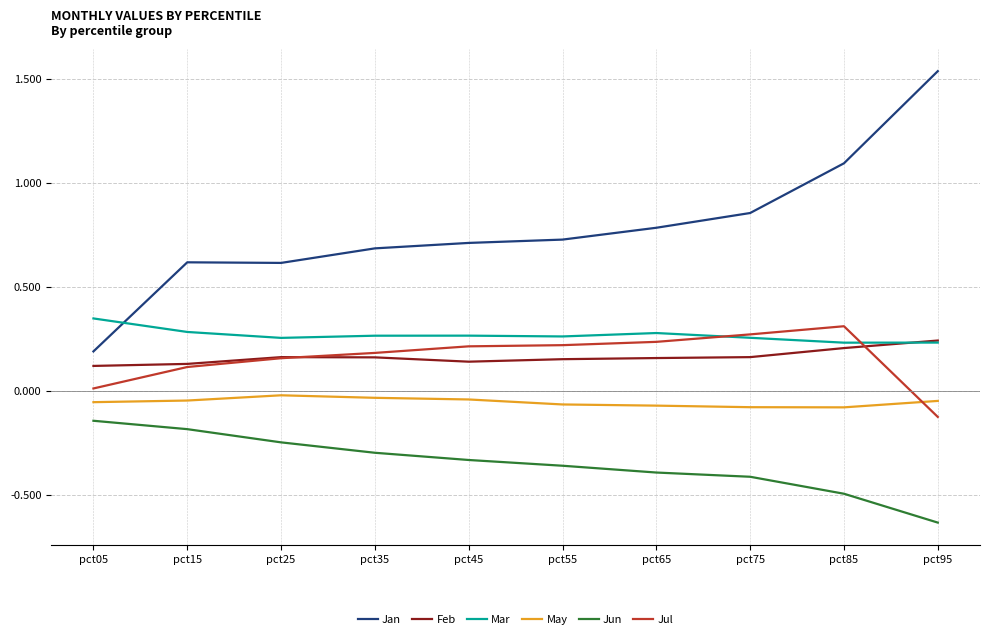

True or false: May and Feb intersect in this chart.

False